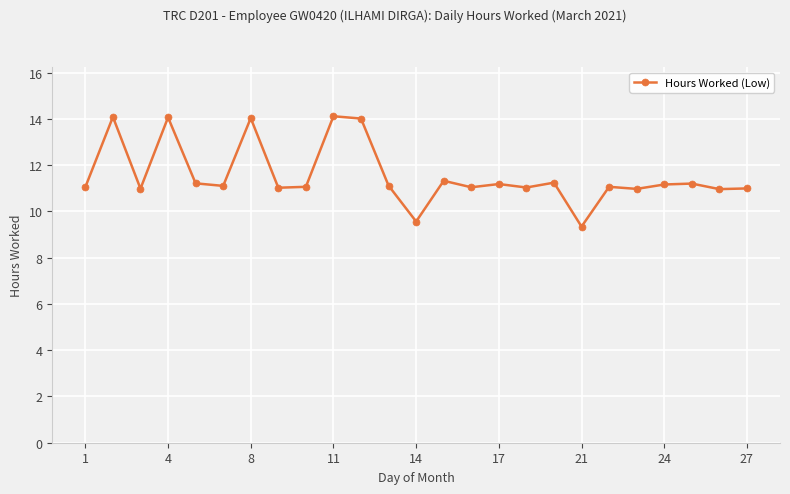

What is the difference between the maximum and minimum values?

4.8